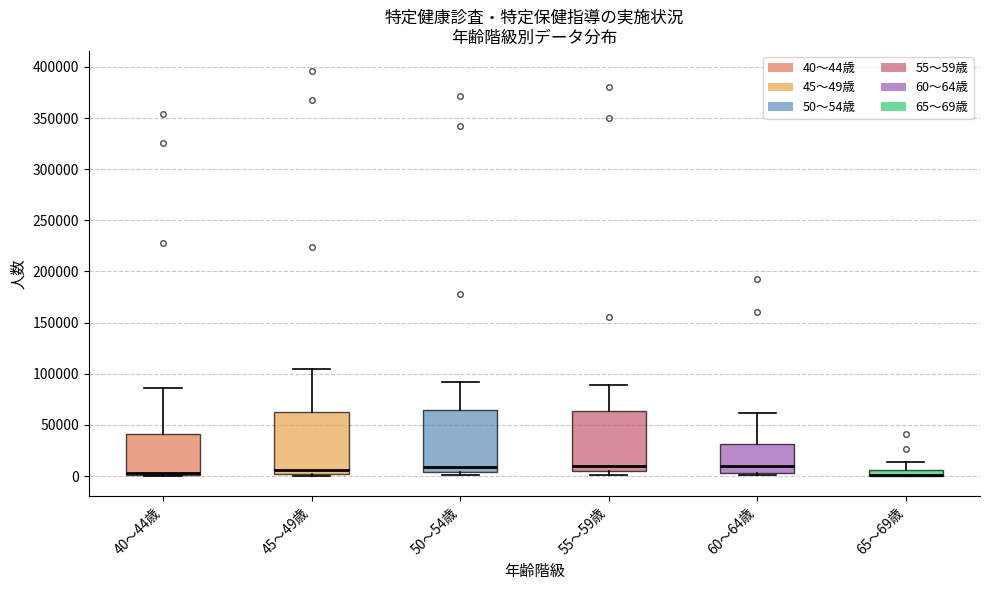

Where is the upper edge of the box for 60～64歳 on the y-axis? The values are not printed on the chart, so give them approximately, as read against the axis.

30000